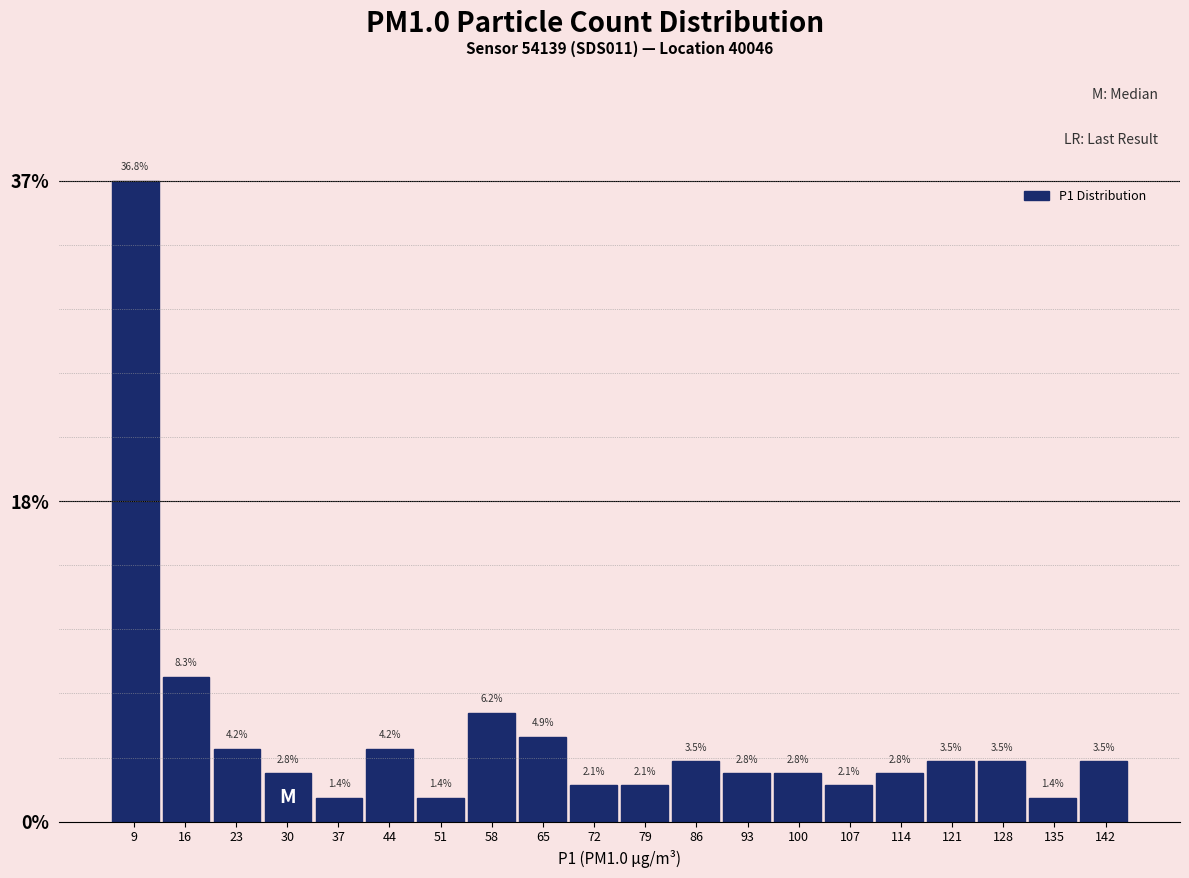

Over which range of the x-axis is the bar tallest?

6 to 13